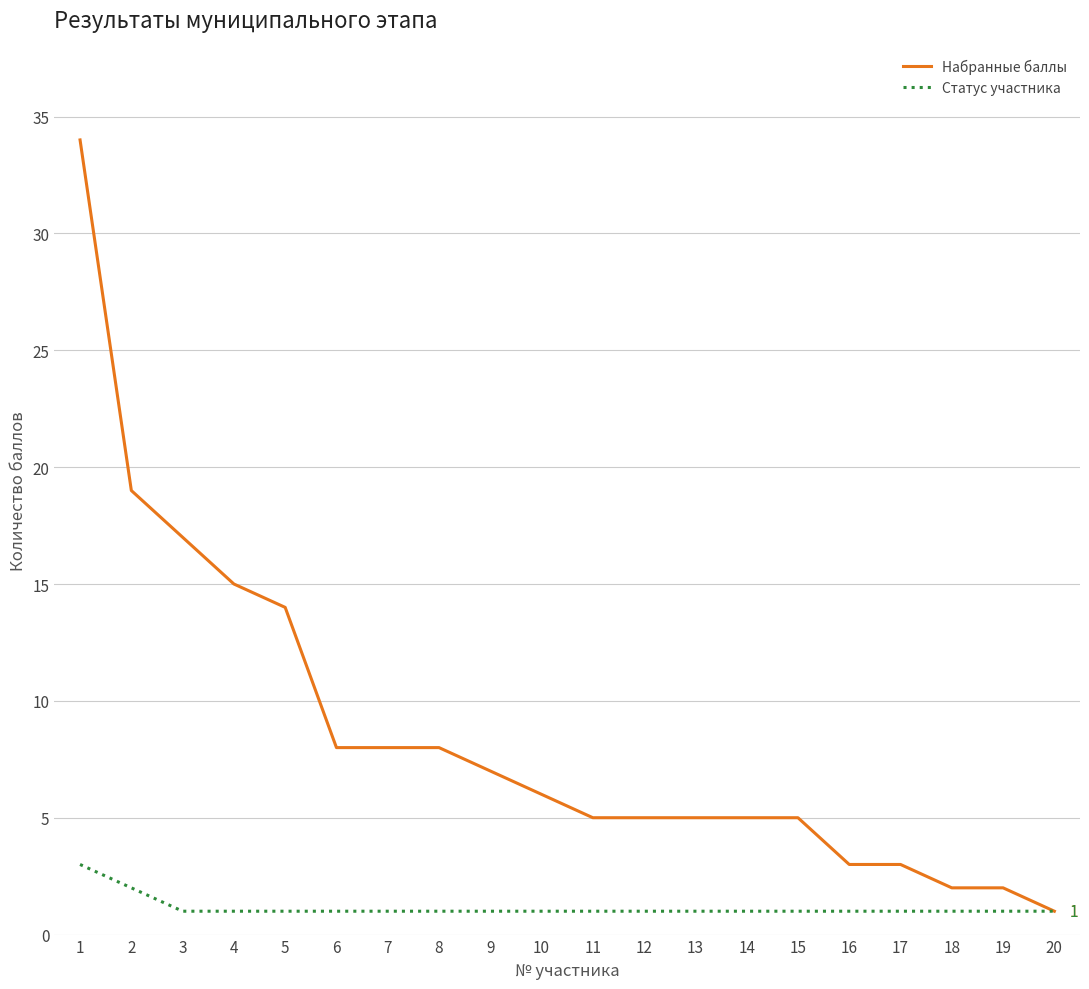

What is the maximum value shown in the chart?

34